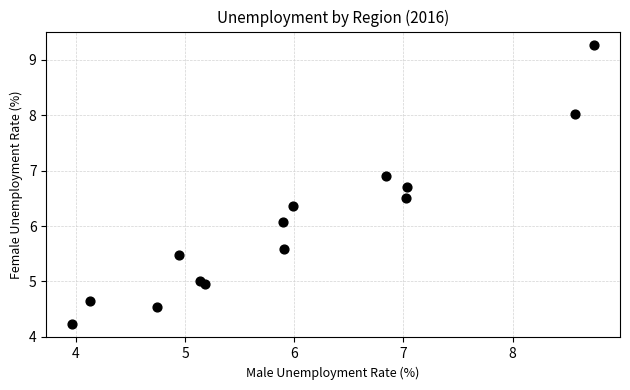

What Y value in the scatter plot is closest to 6?

6.1